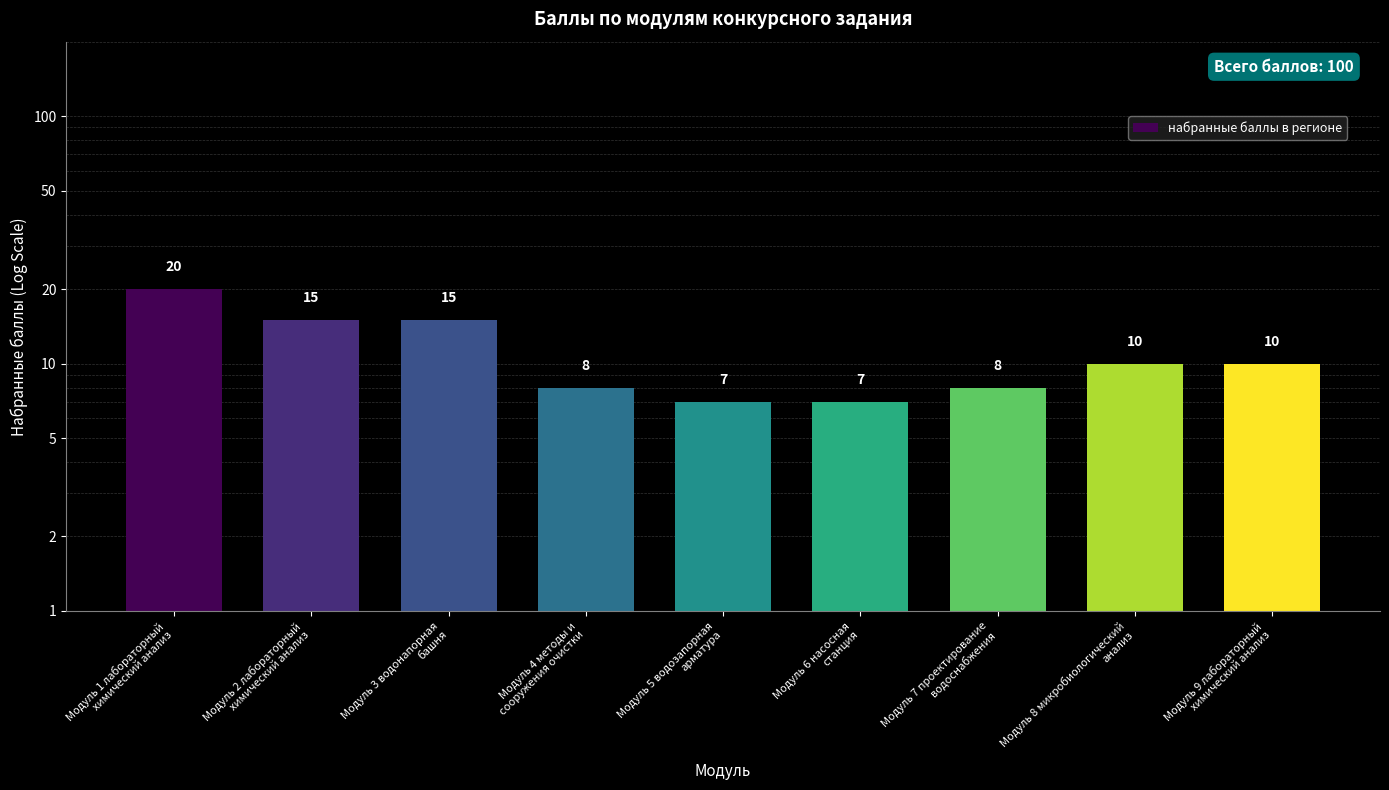

What is the difference between the values at Модуль 1 лабораторный
химический анализ and Модуль 7 проектирование
водоснабжения?

12